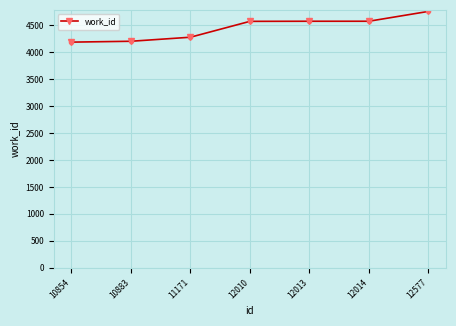

What is the value of the 1st point from the left?

4183